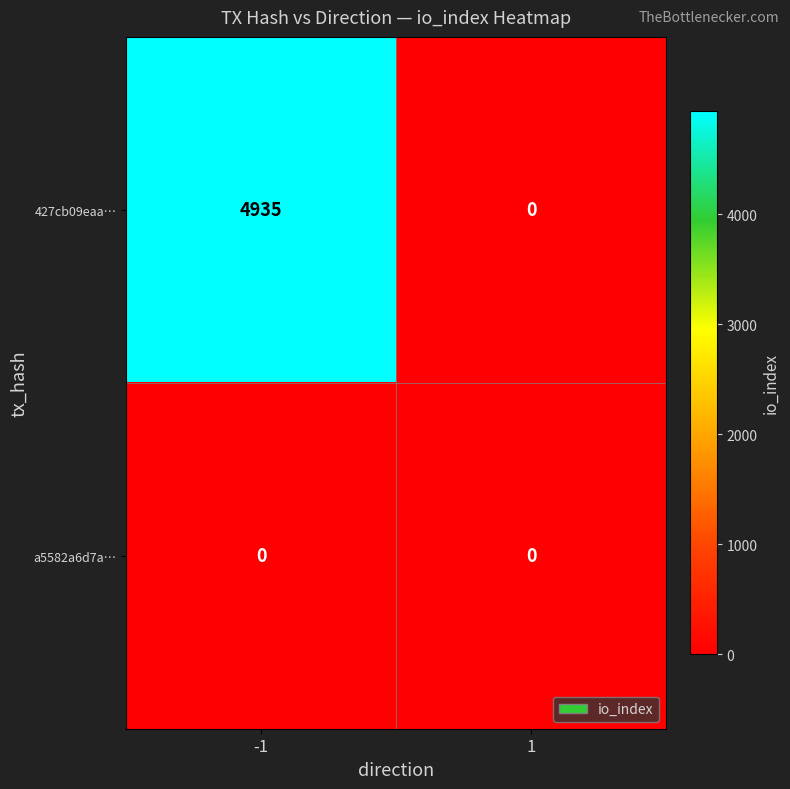

Which series has the largest range (max minus min)?

427cb09eaa…